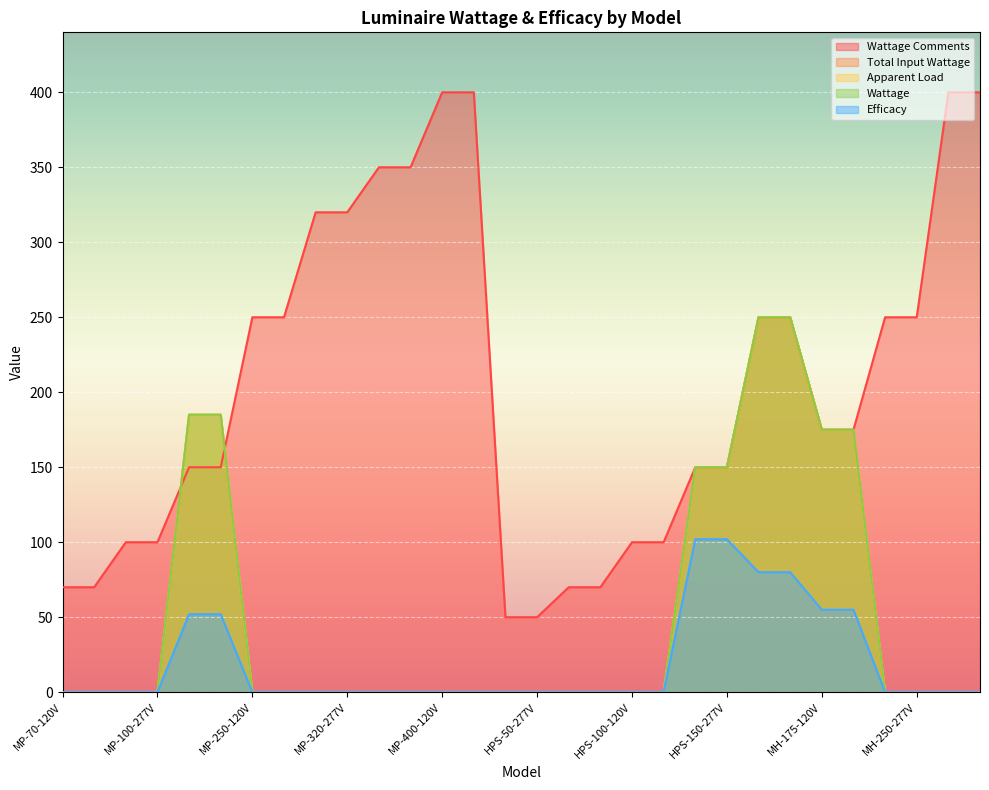

What is the average value of the Efficacy series?

19